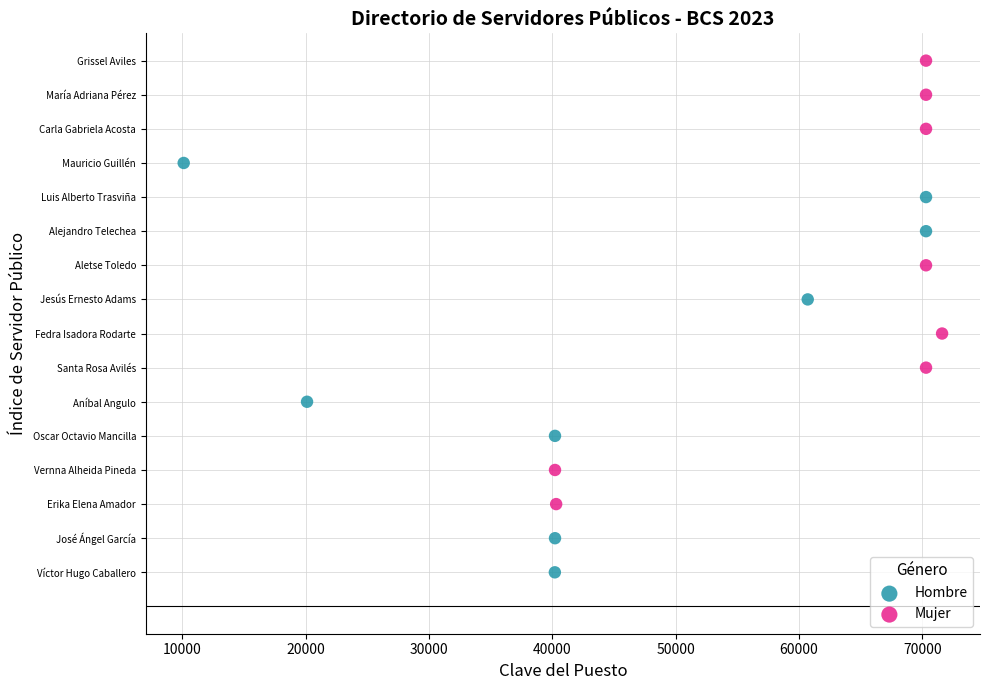

What are all the series names shown in the legend?

Hombre, Mujer